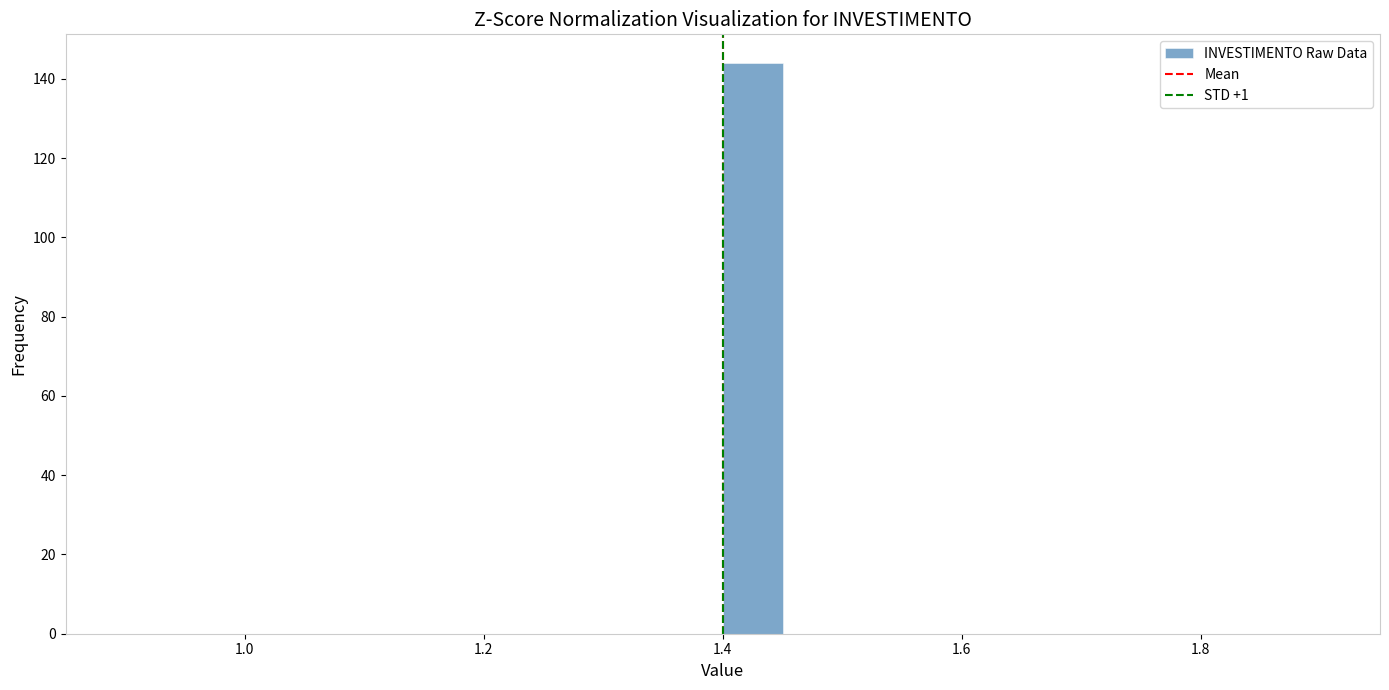

Around what value on the x-axis is the tallest bar? Give the approximate position of its centre, as read against the axis.

1.42